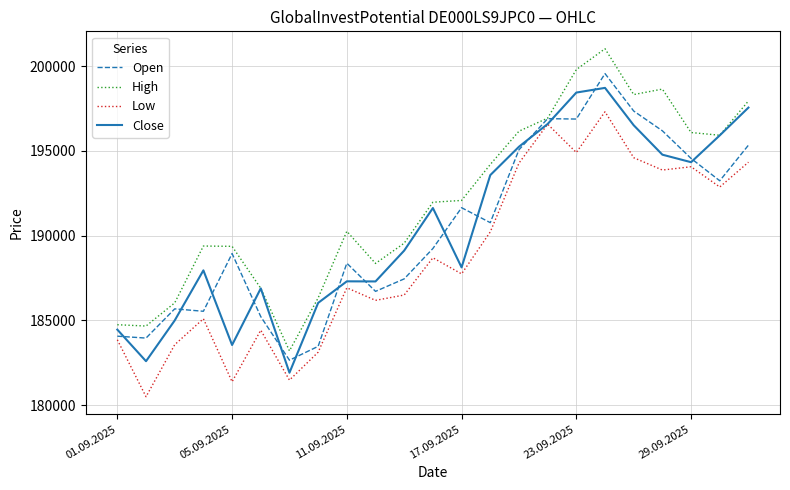

Which series has the largest total across all categories?

High